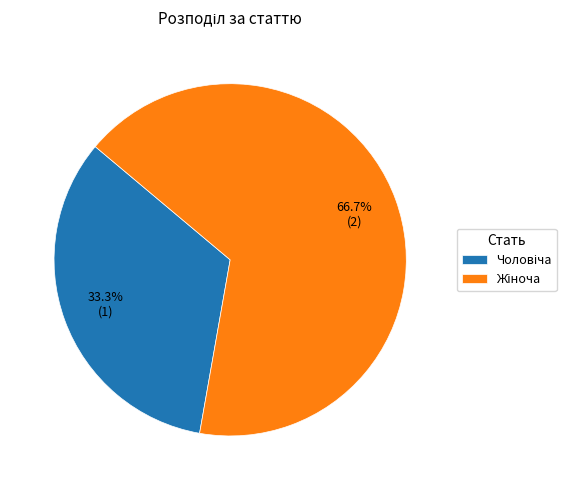

How many slices are in this pie chart?

2